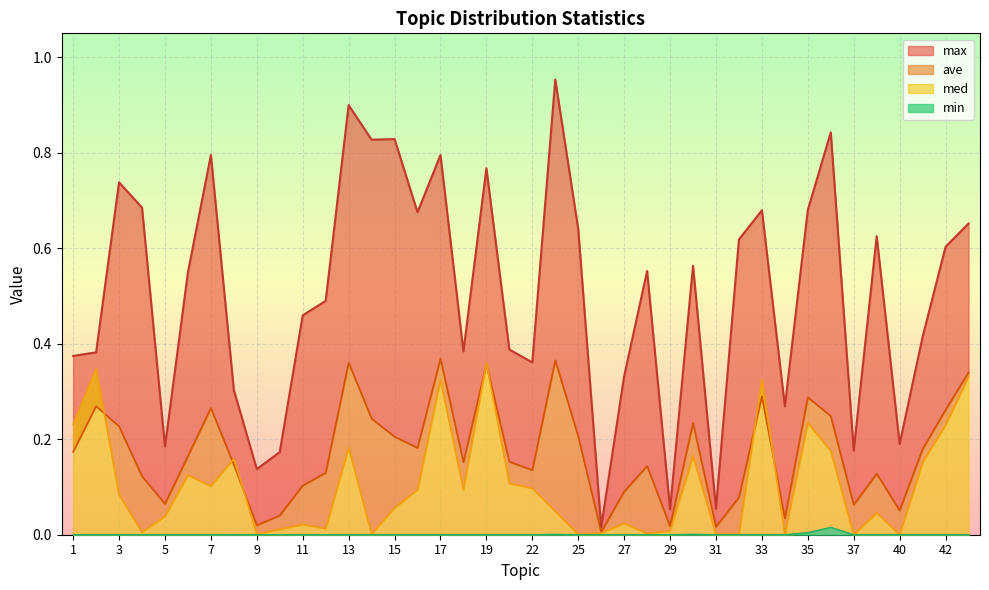

True or false: max has more than 1 points higher than both neighbors.

True